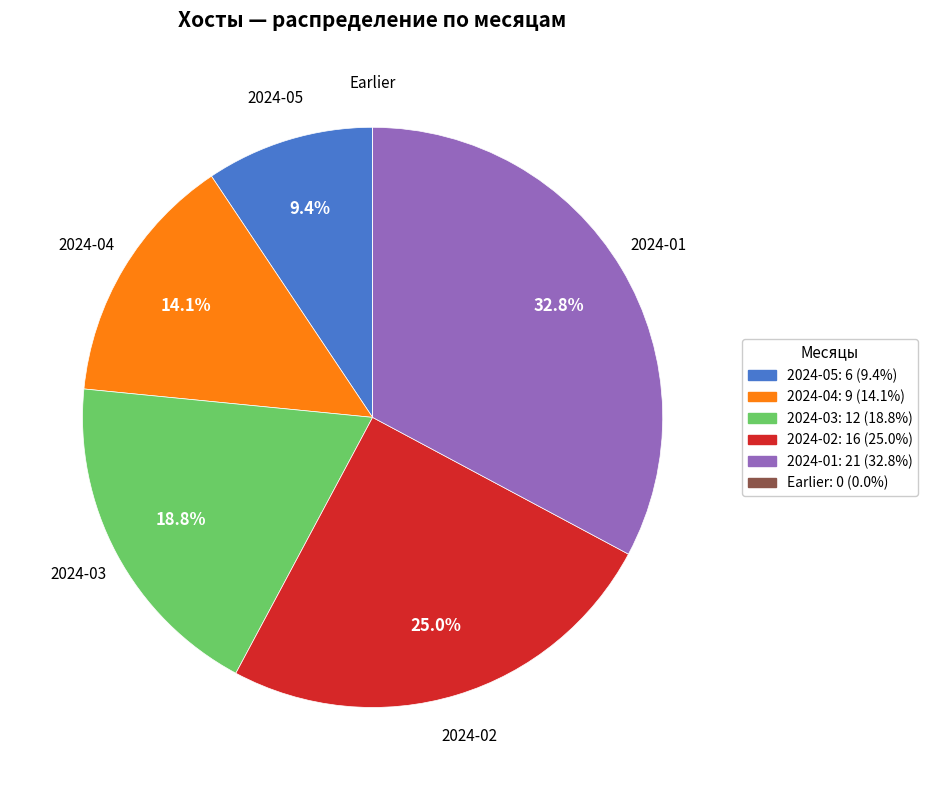

Does 2024-04 account for over 50% of the chart?

No